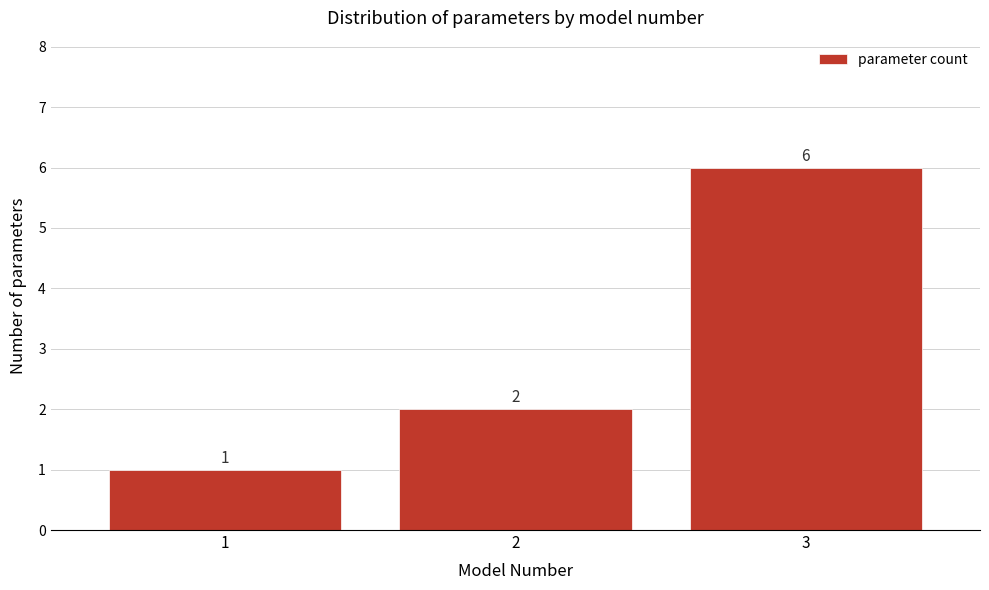

Reading right to left, what are all the values shown in this chart?

3=6	2=2	1=1